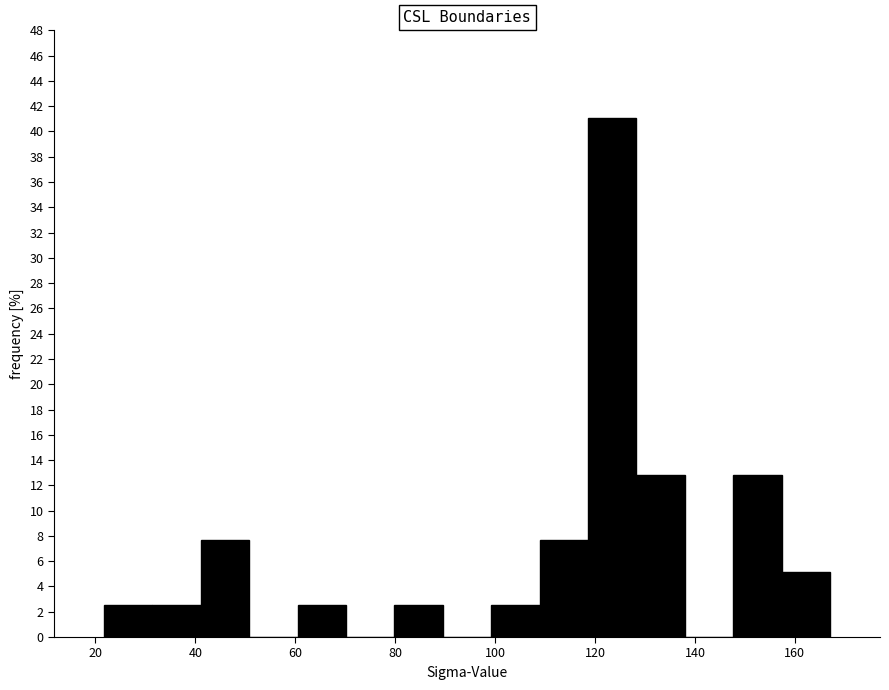

How tall is the bar that spans 80 to 90 on the x-axis? Neither the bar edges nor the heights are printed on the chart, so give them approximately, as read against the axes.

2.6